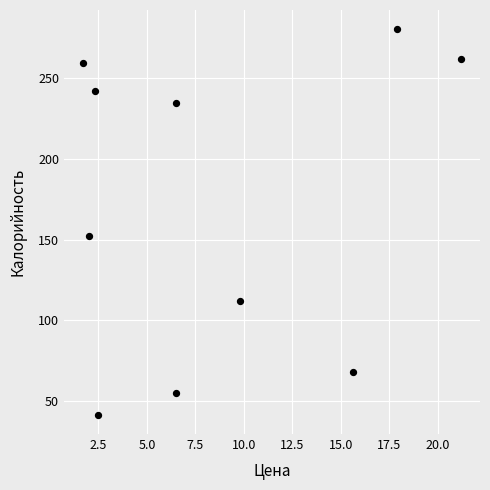

What is the average X value?

8.6